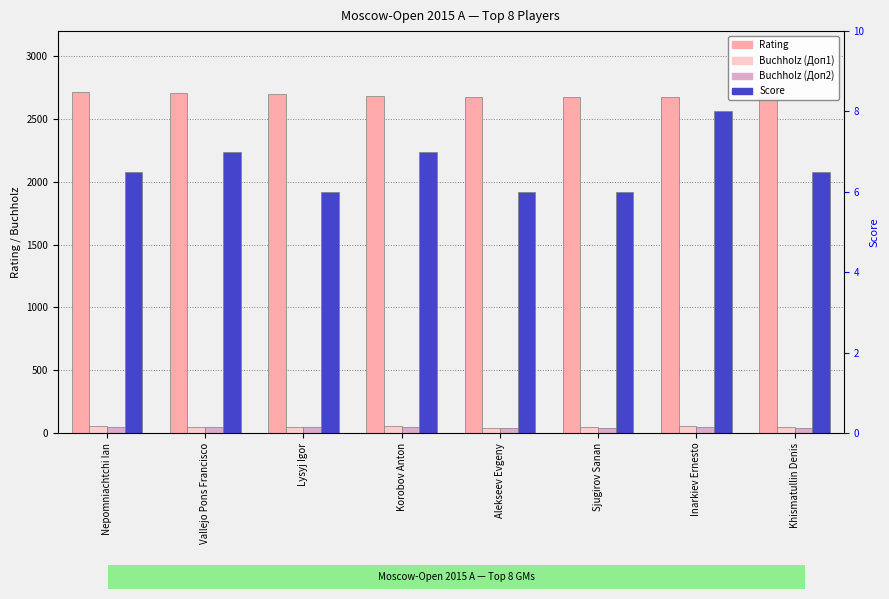

Is it true that Score equals 8.0 at Inarkiev Ernesto?

True